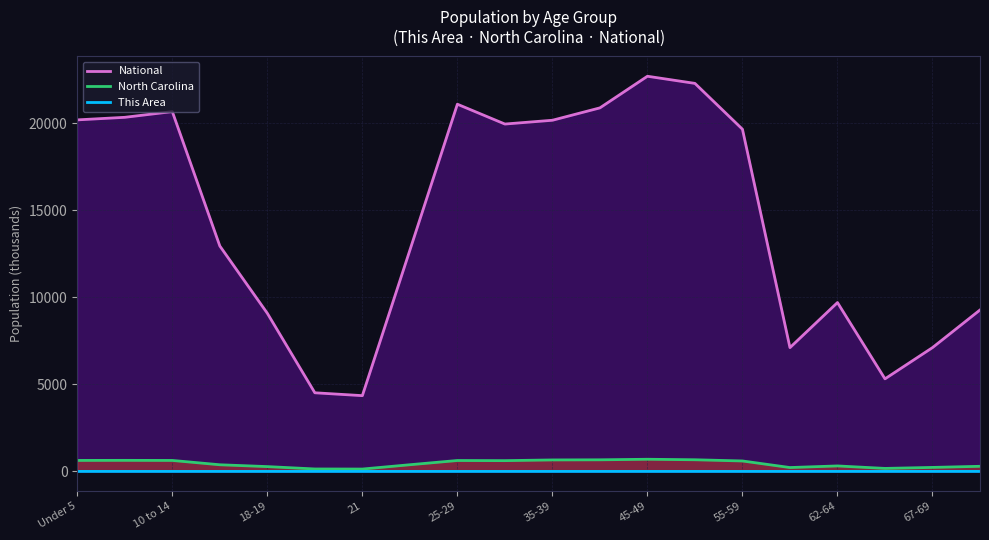

True or false: National and This Area intersect in this chart.

False